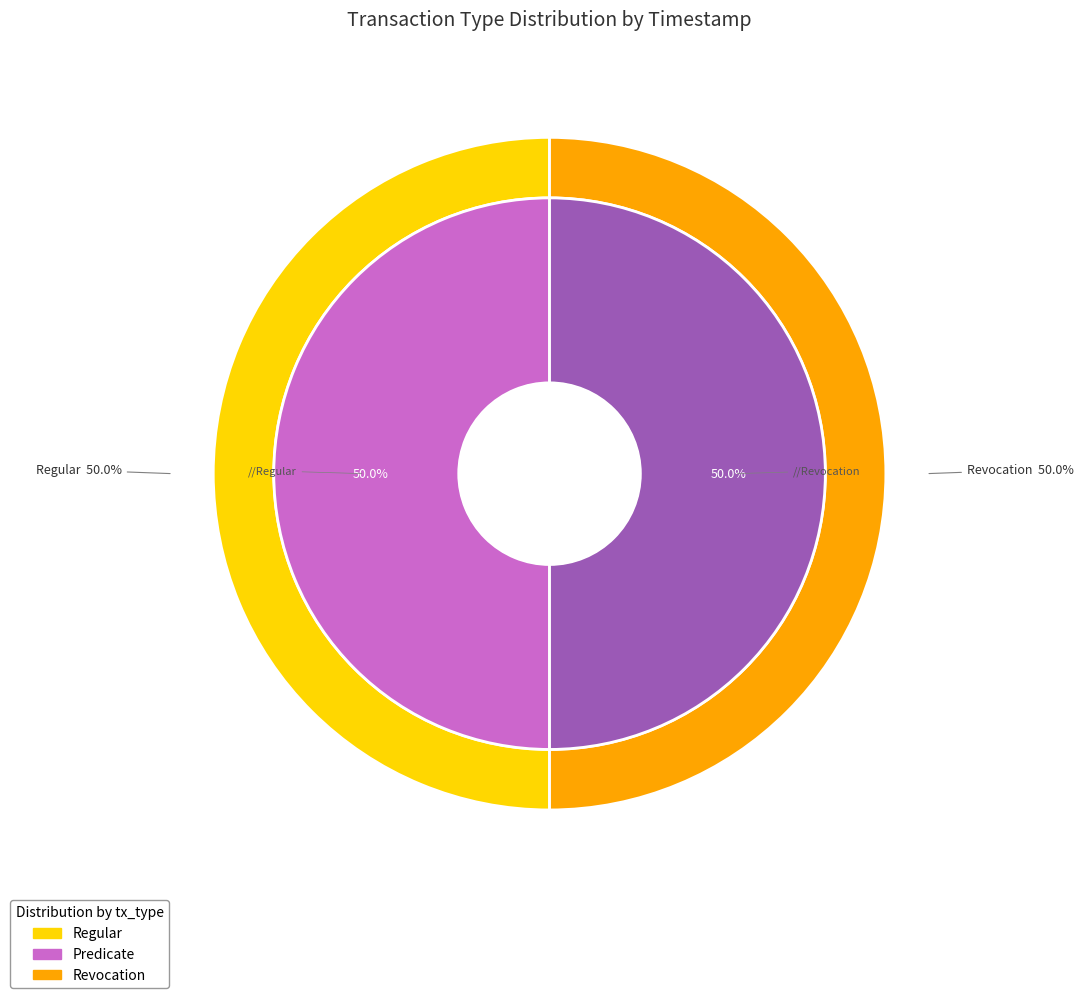

How many segments does this pie chart have?

2